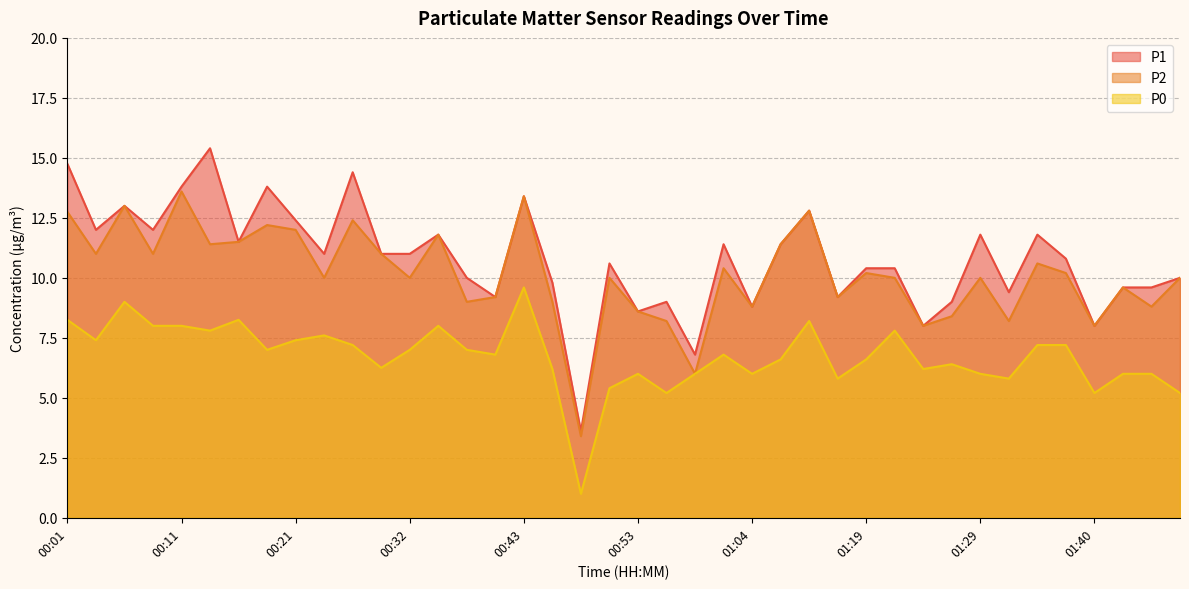

True or false: P0 has a value of 6.8 at 00:40.

True